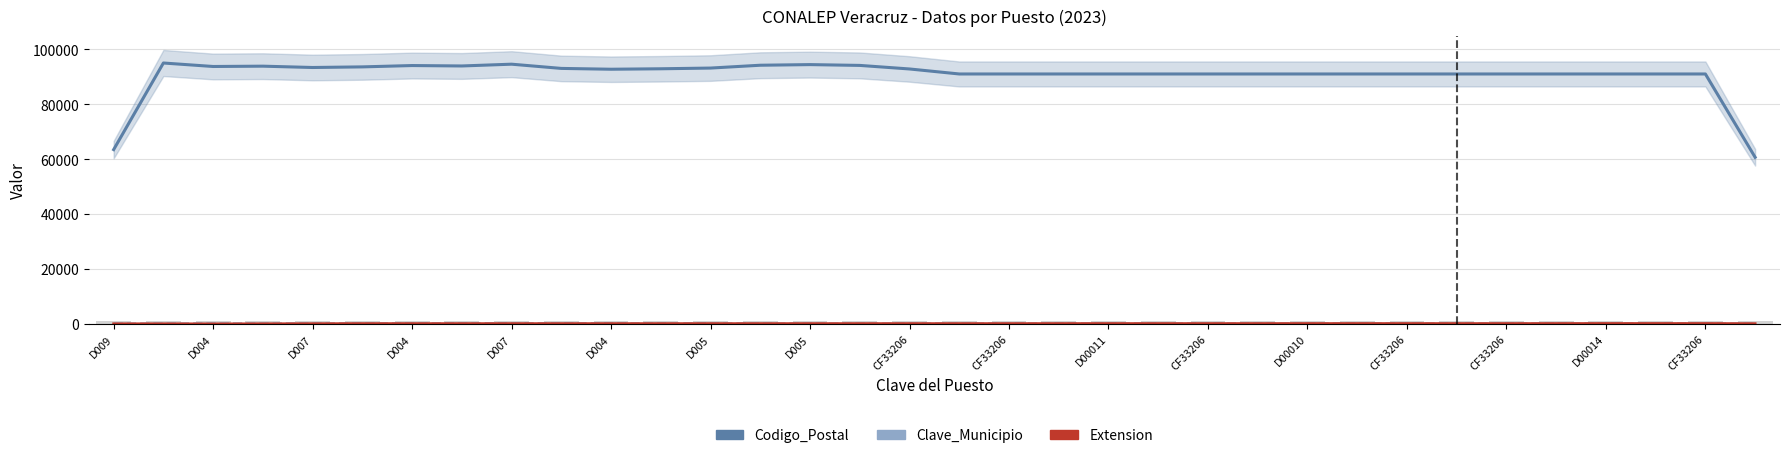

Where is Clave_Municipio nearest to the value 112?

D004